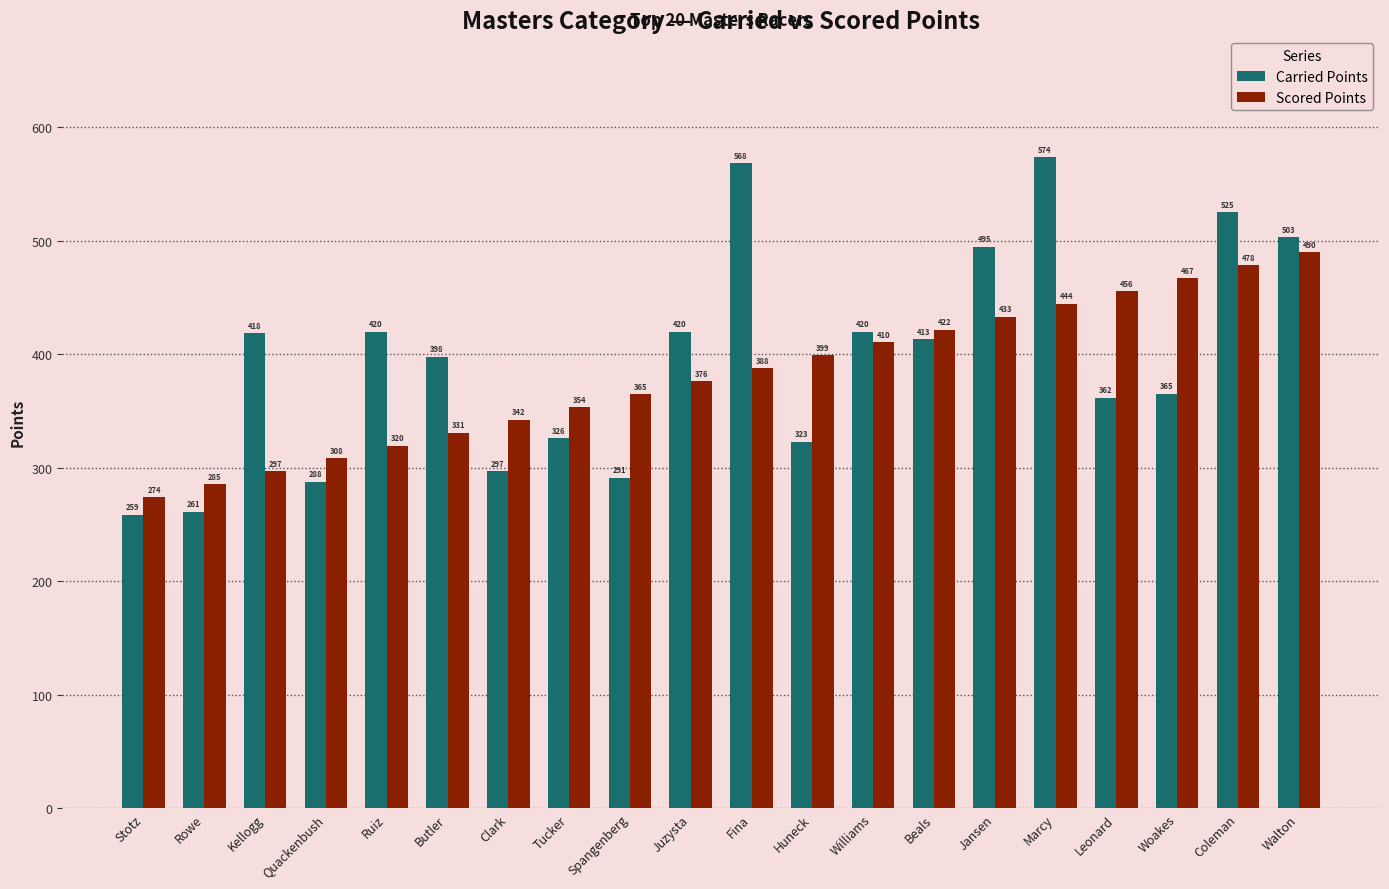

Rank the categories by Scored Points value from lowest to highest.

Stotz, Rowe, Kellogg, Quackenbush, Ruiz, Butler, Clark, Tucker, Spangenberg, Juzysta, Fina, Huneck, Williams, Beals, Jansen, Marcy, Leonard, Woakes, Coleman, Walton